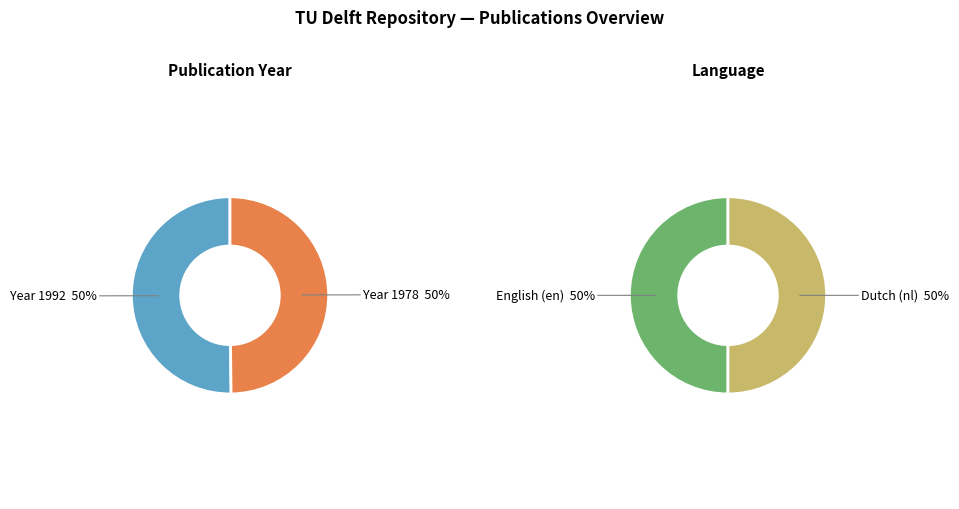

Which category has the biggest portion of the pie?

1992